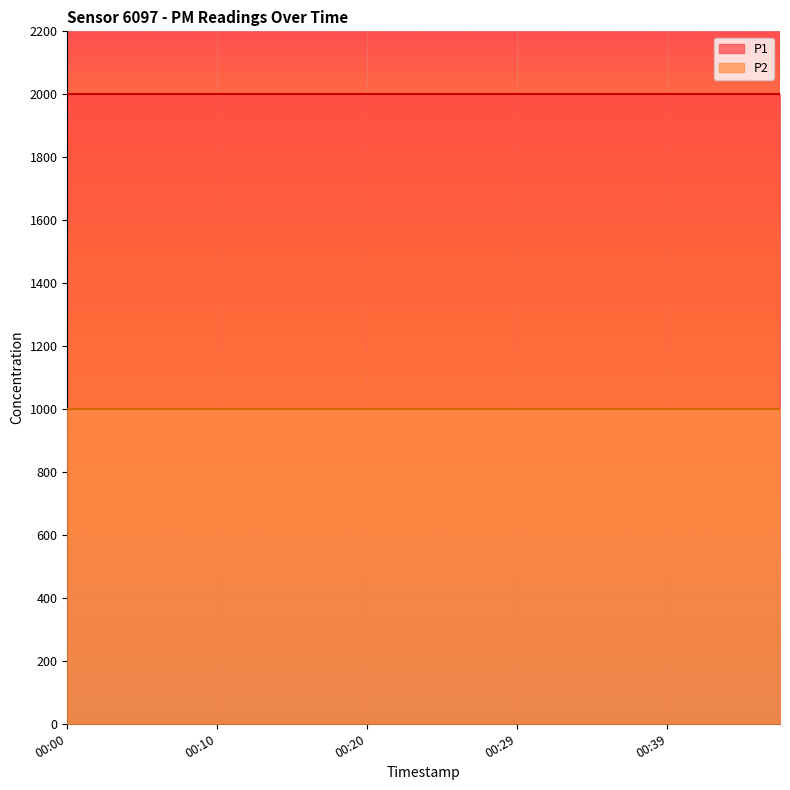

What is the smallest value displayed?

999.9